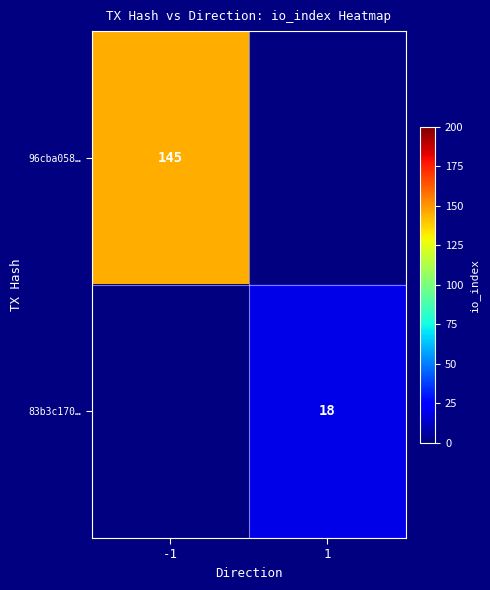

True or false: 83b3c170… has a value of 24 at 1.

False